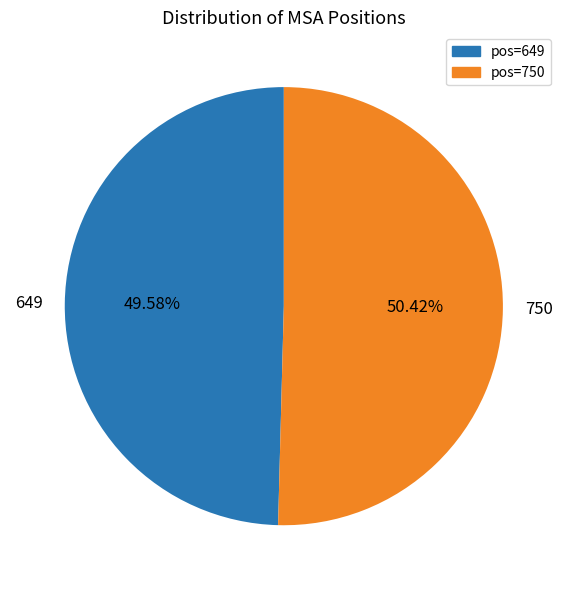

Which has a higher value, 750 or 649?

750